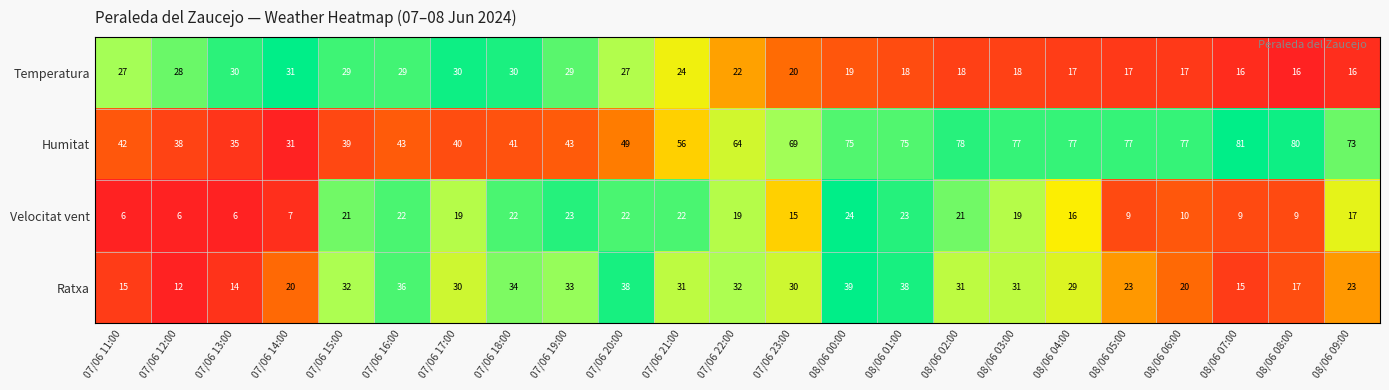

What is the spread (max minus min) of values at 07/06 18:00?

19